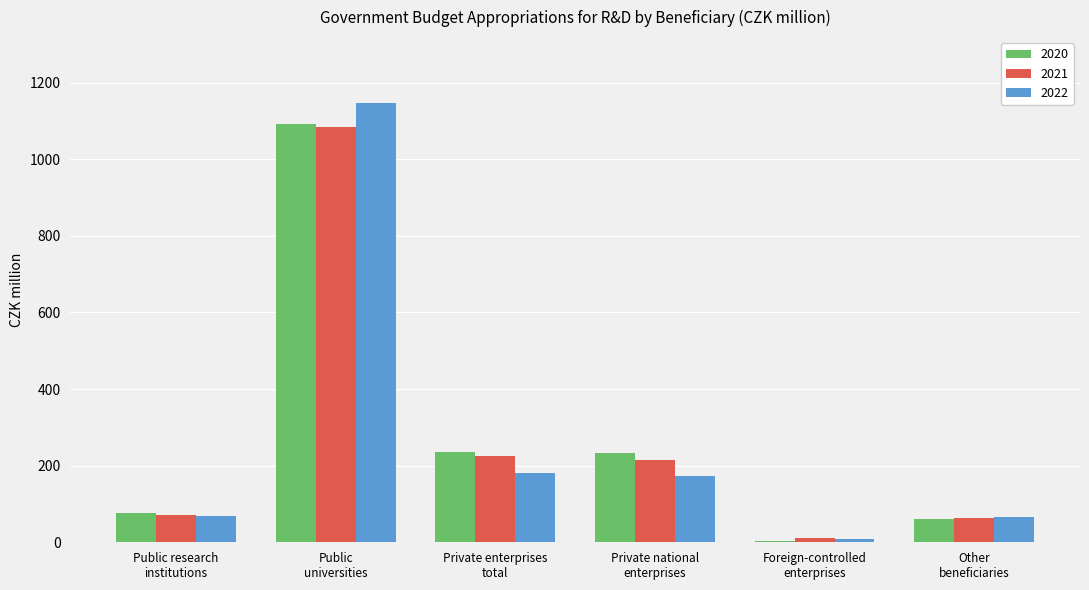

What is the sum of all 2021 values?

1670.3